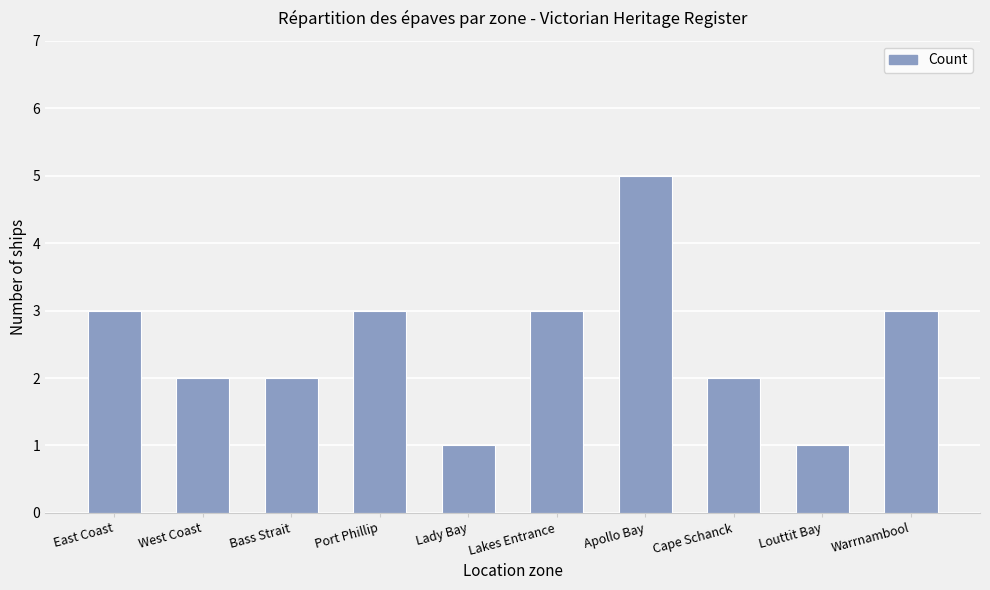

What position from the left is West Coast?

2